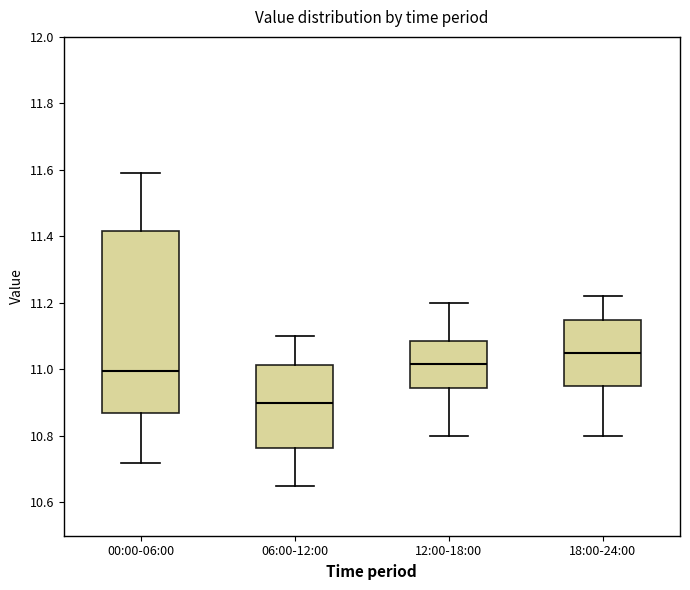

Reading left to right, transcribe this box plot: for each box, give where its median line is, the range the box spans, and where its two whiskers end, as read against the y-axis. The values are not printed on the chart, so give them approximately, as read against the axis.

00:00-06:00: median 11.00, box 10.88 to 11.42, whiskers 10.72 to 11.60
06:00-12:00: median 10.90, box 10.76 to 11.02, whiskers 10.66 to 11.10
12:00-18:00: median 11.02, box 10.94 to 11.08, whiskers 10.80 to 11.20
18:00-24:00: median 11.06, box 10.96 to 11.16, whiskers 10.80 to 11.22